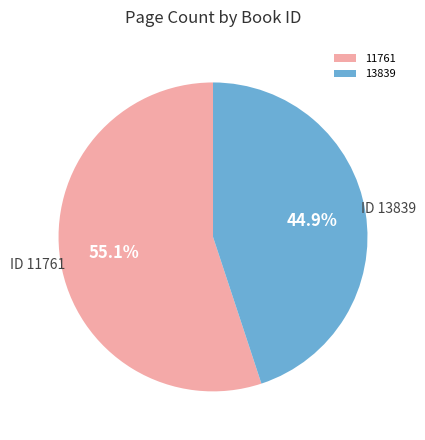

What percentage is the 11761 slice, to the nearest percent?

55%